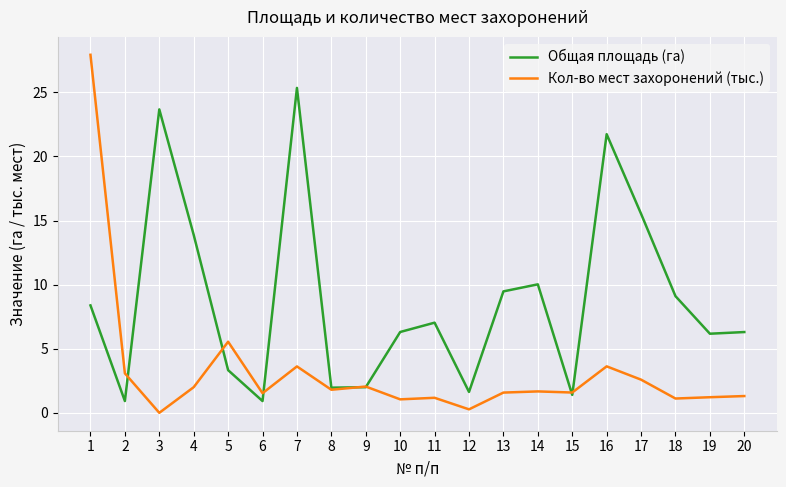

Between 1 and 15, which series saw the biggest shift?

Кол-во мест захоронений (тыс.)